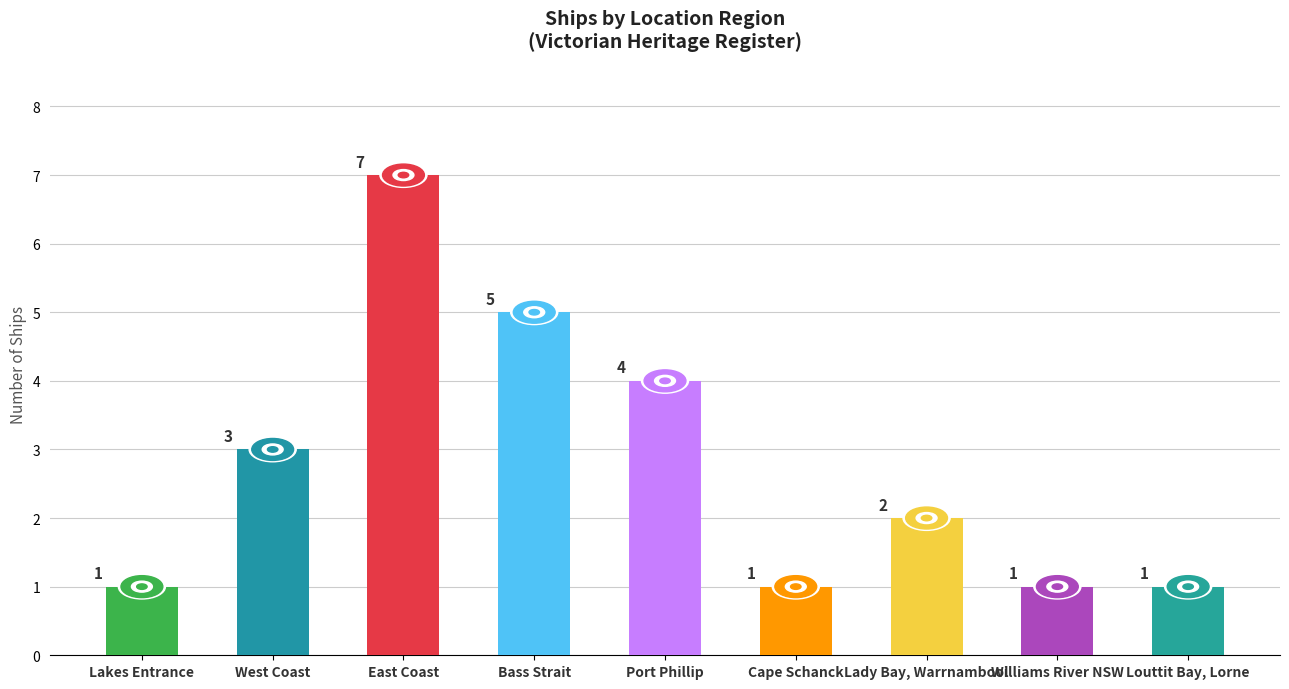

Count the number of categories in the chart.

9